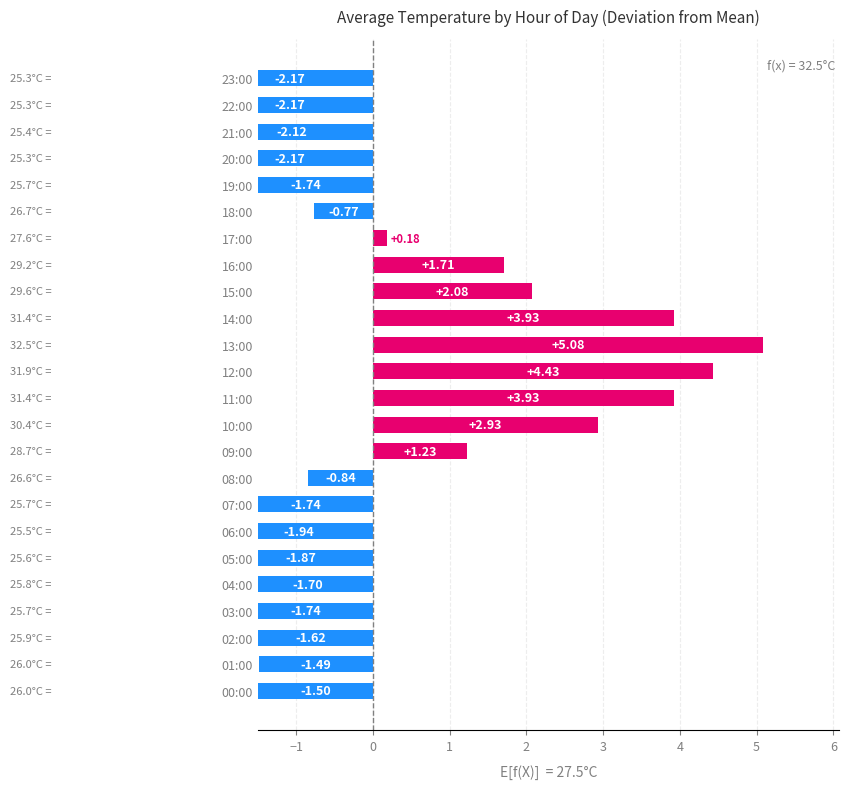

Reading right to left, list all the values displayed in this chart.

-2.2	-2.2	-2.1	-2.2	-1.7	-0.8	0.2	1.7	2.1	3.9	5.1	4.4	3.9	2.9	1.2	-0.8	-1.7	-1.9	-1.9	-1.7	-1.7	-1.6	-1.5	-1.5